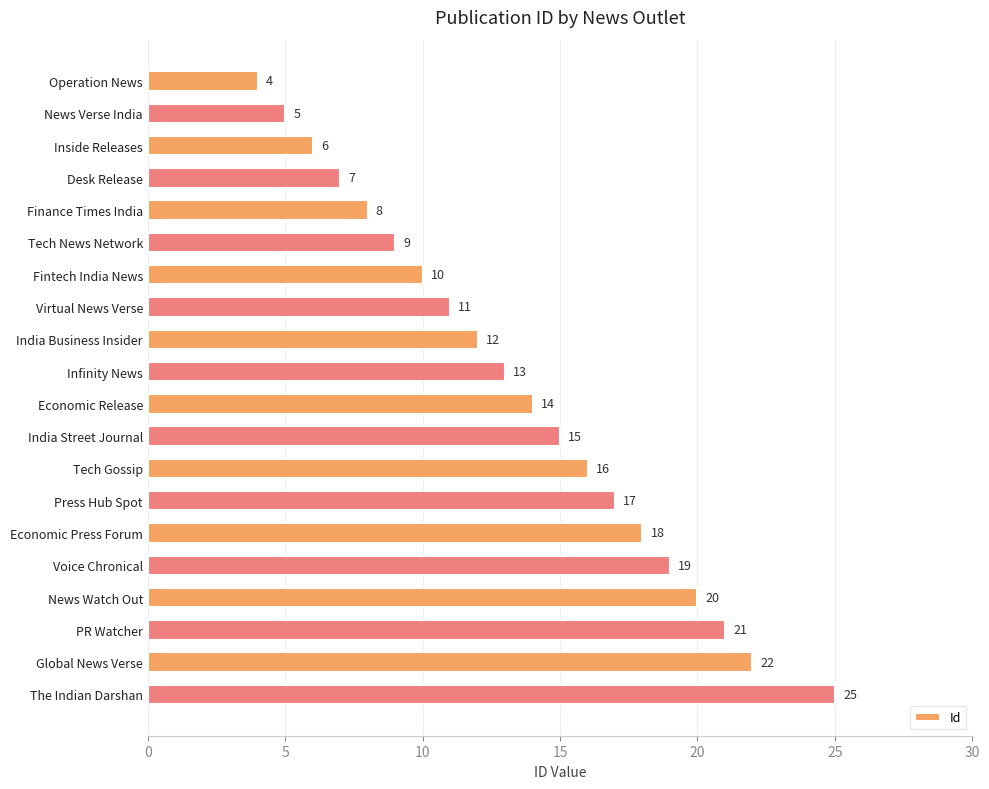

The chart shows a value of 9 at Tech News Network. True or false?

True